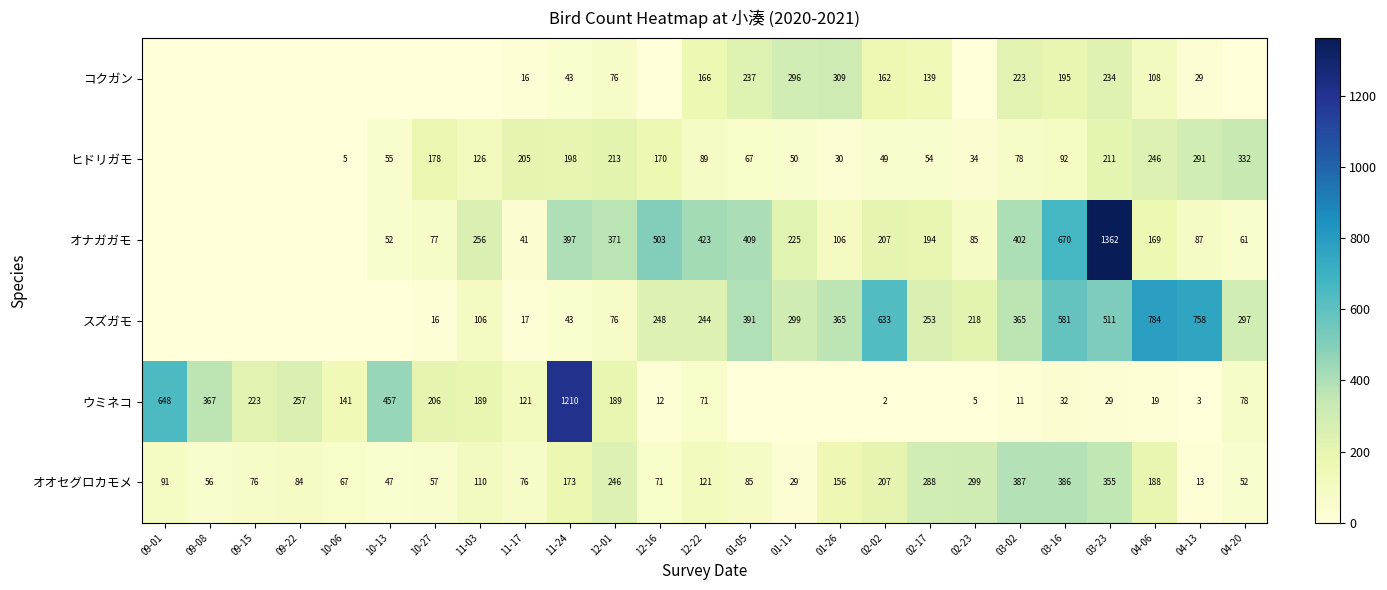

The value of コクガン at 03-23 is 234. True or false?

True